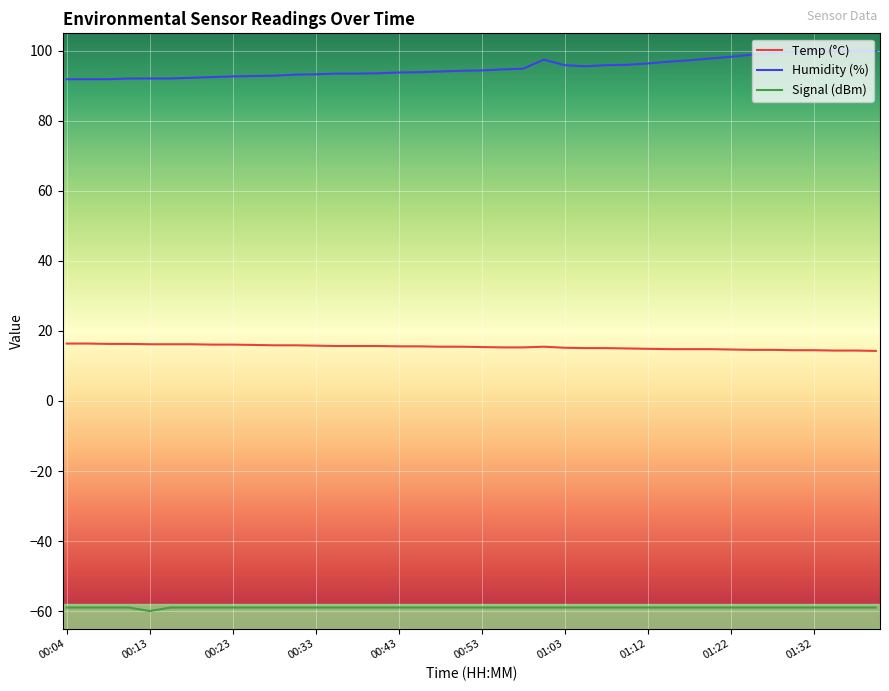

List the series in order of their overall mean, lowest first.

Signal (dBm), Temp (°C), Humidity (%)